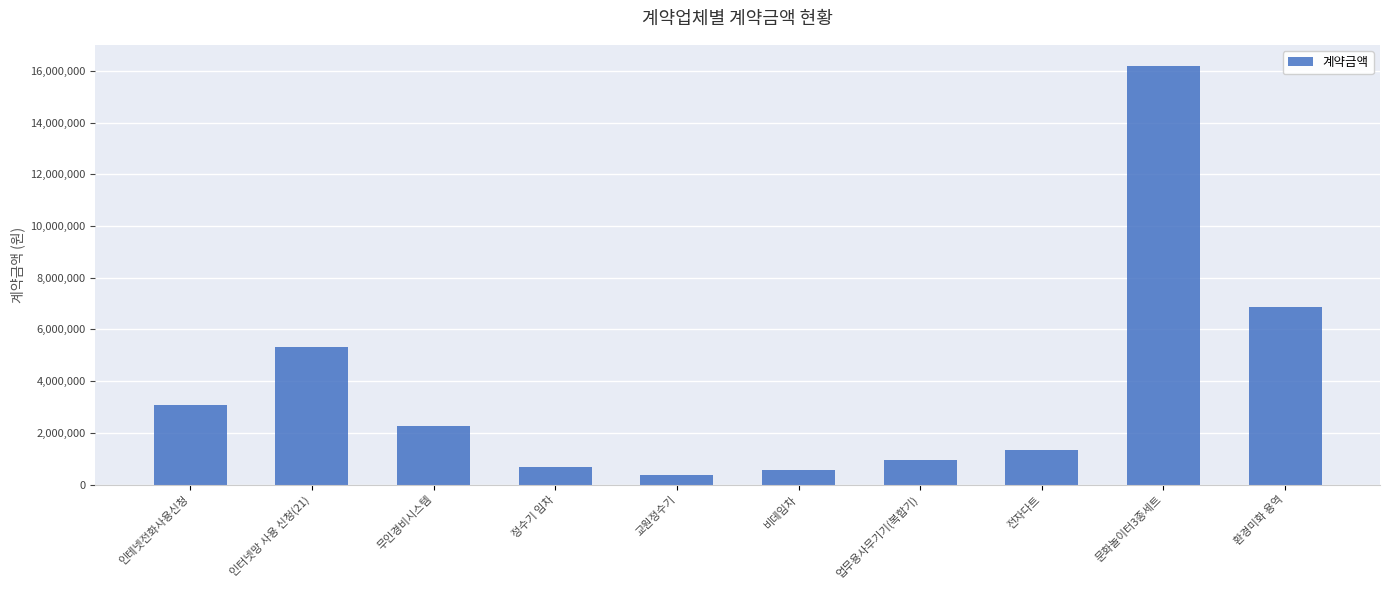

Between 문화놀이터3종세트 and 환경미화 용역, which is larger?

문화놀이터3종세트